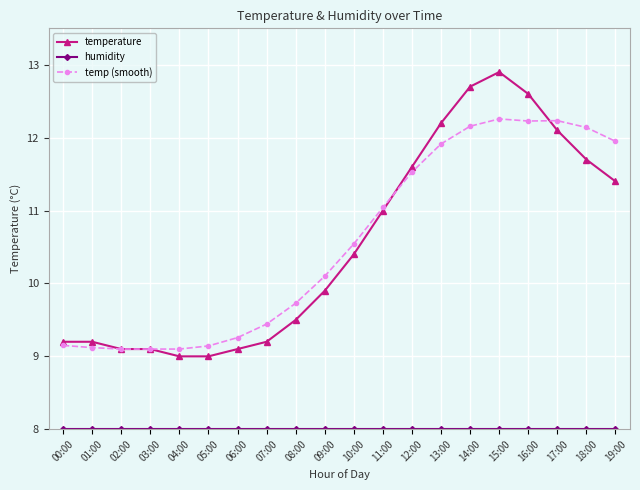

What is the spread (max minus min) of values at 07:00?

1.4